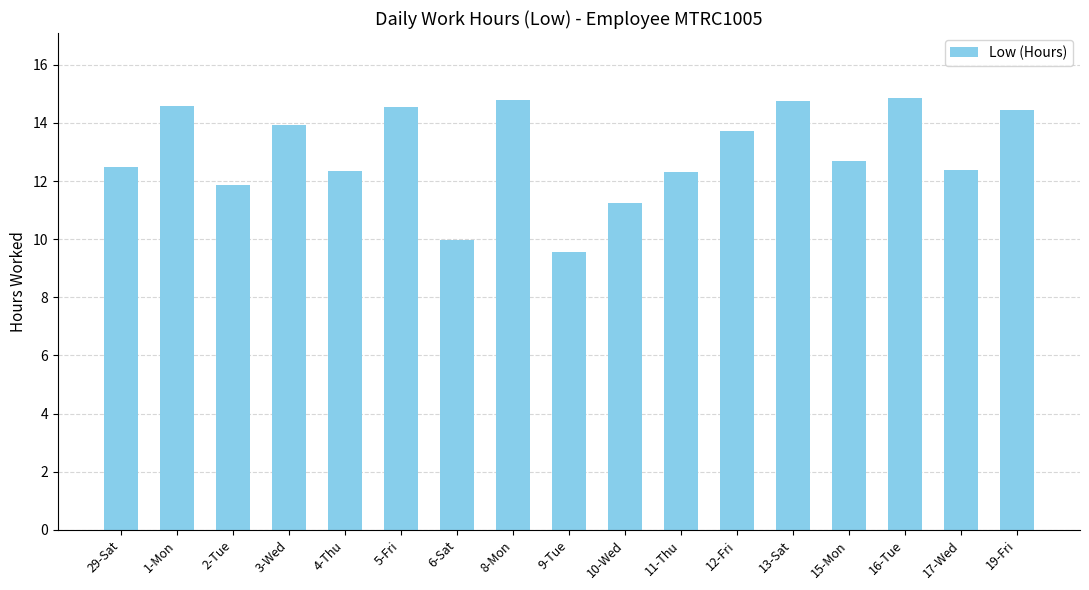

What is the change in value from 5-Fri to 6-Sat?

-4.6